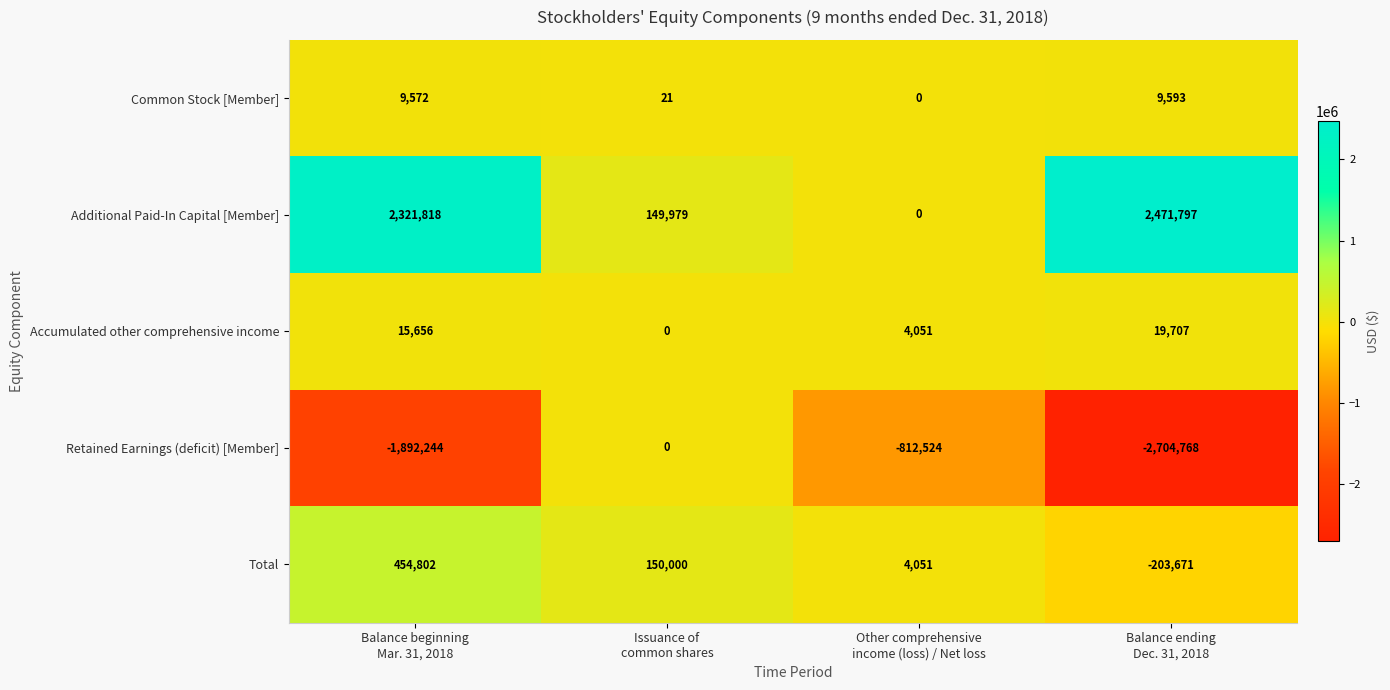

Count the Accumulated other comprehensive income values in the range 4051 to 19707.

3